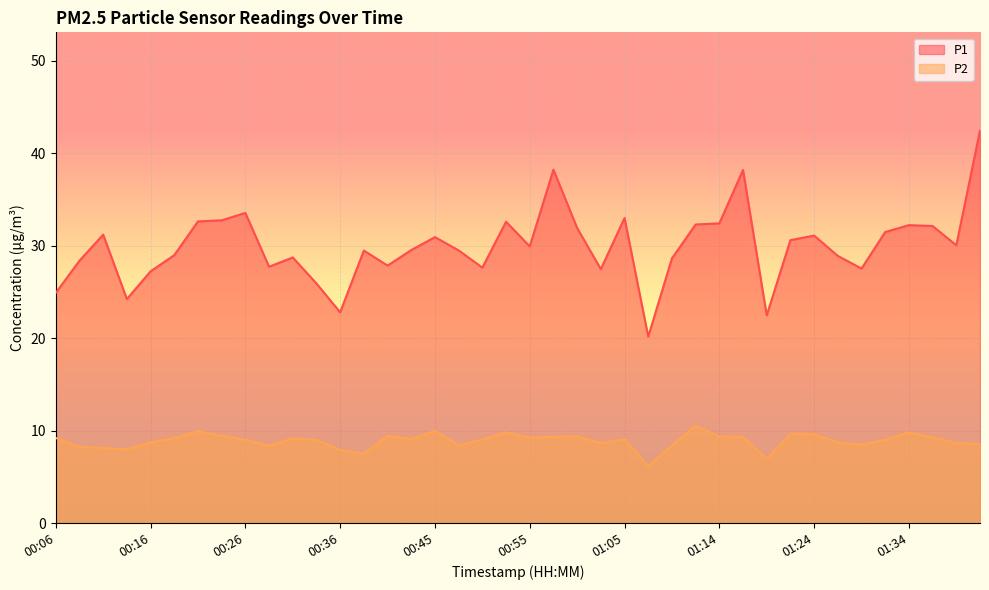

What is the label of the 4th point from the right?

01:34